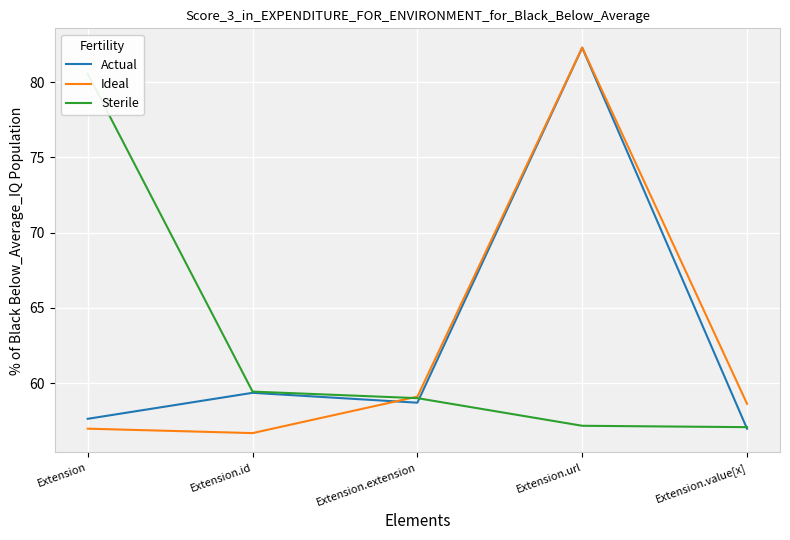

How many categories are shown in the chart?

5